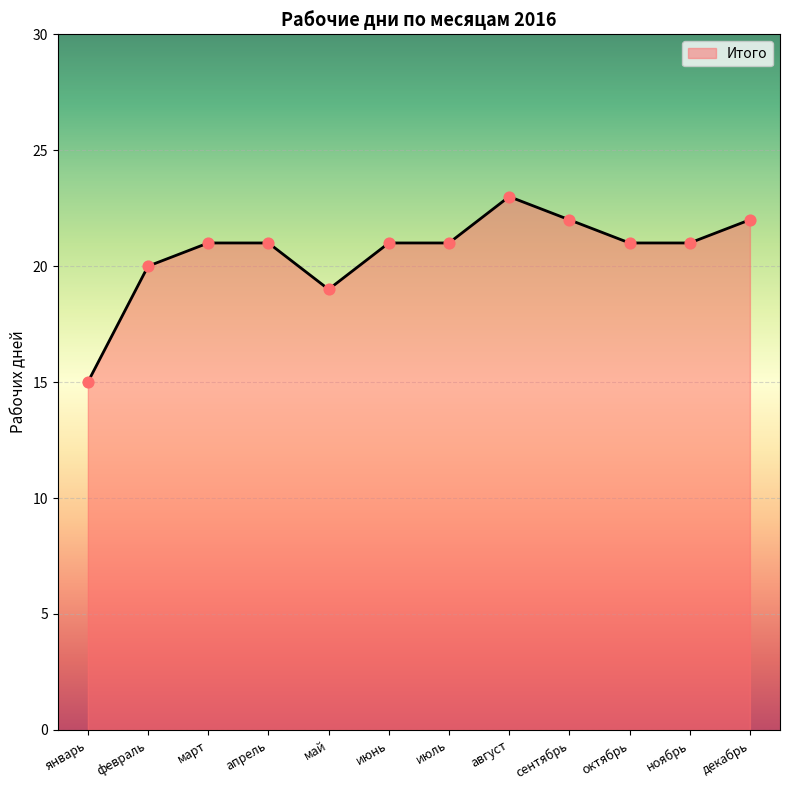

Between август and октябрь, which is larger?

август